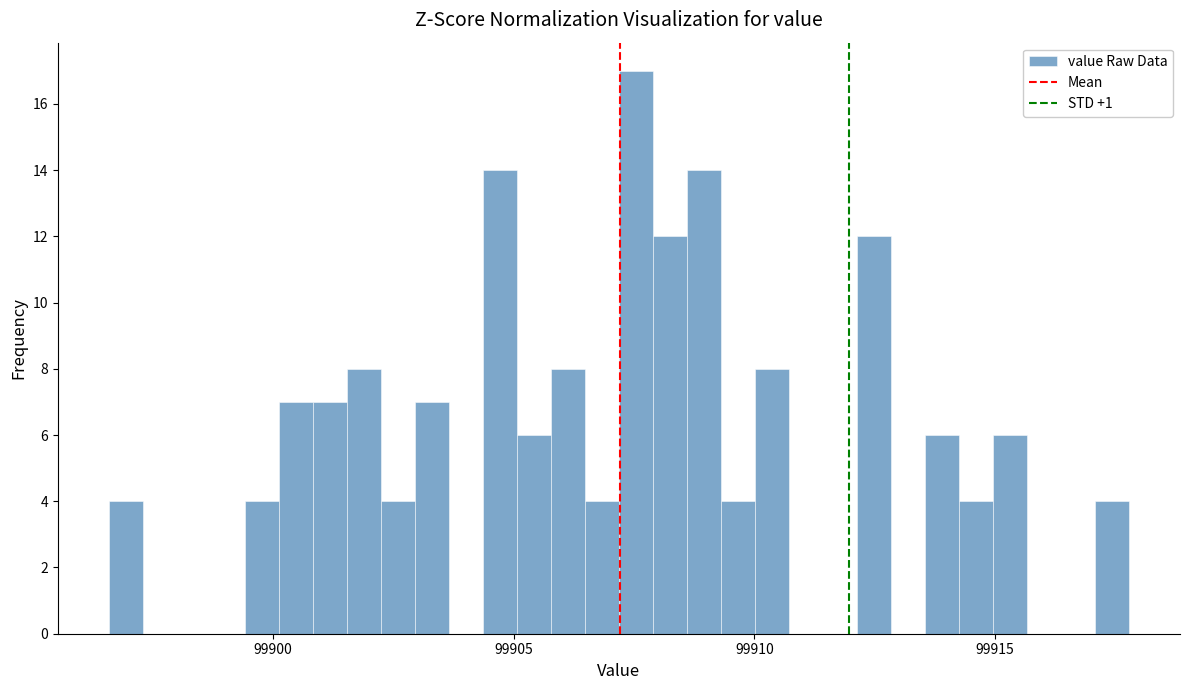

Around what value on the x-axis is the tallest bar? Give the approximate position of its centre, as read against the axis.

99907.5